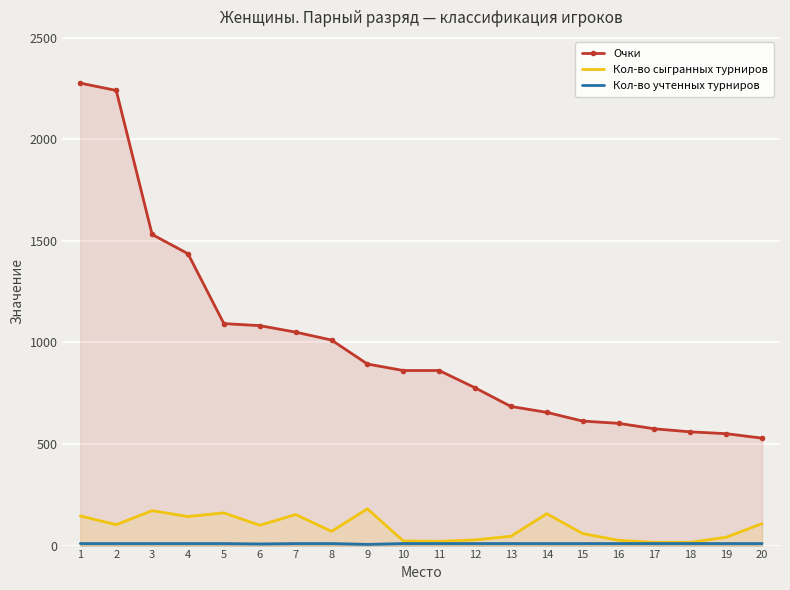

Which series has the largest range (max minus min)?

Очки